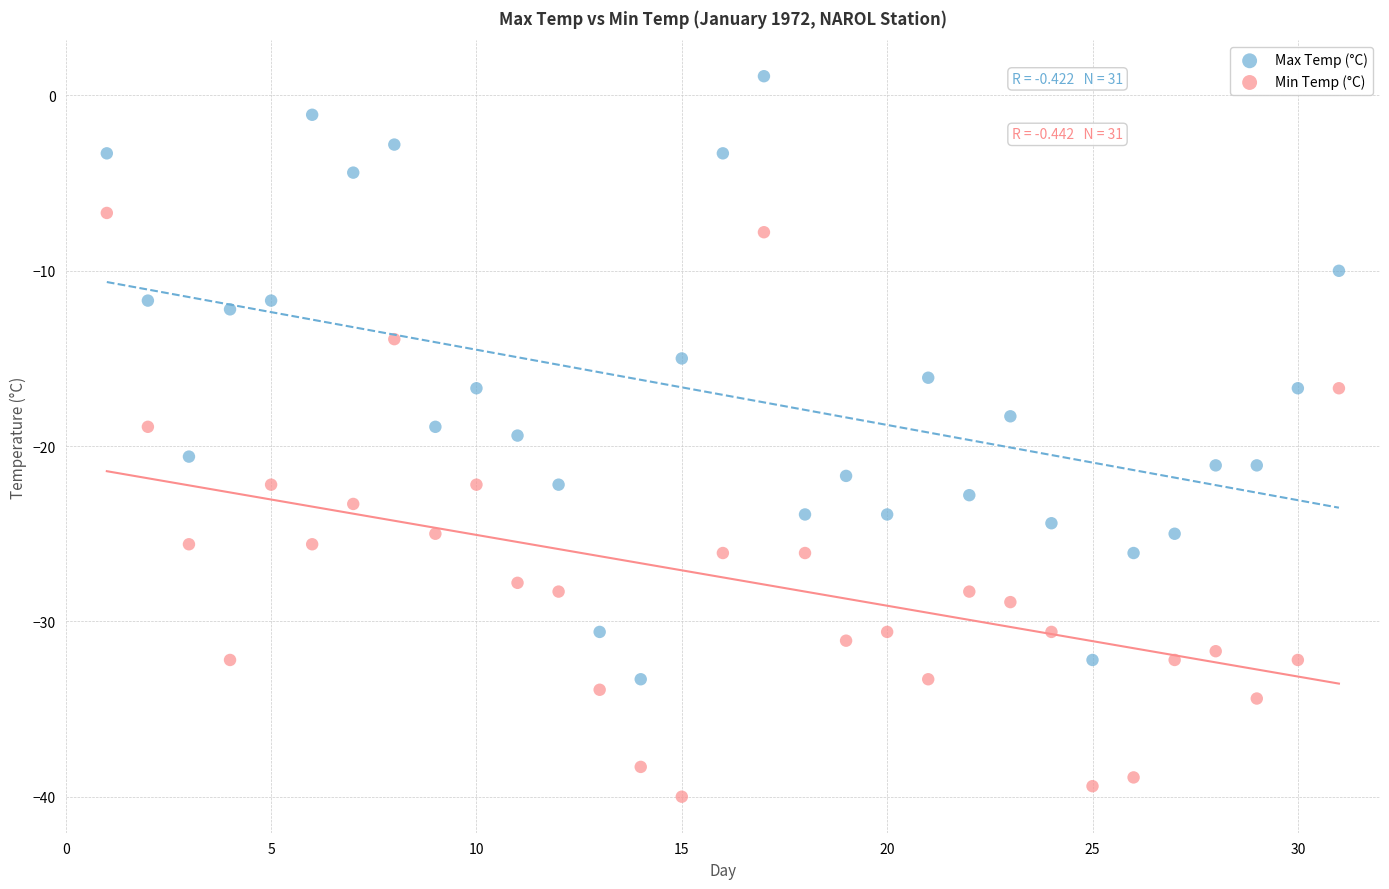

Across all data points, what is the range of Y values (max minus min)?

41.1